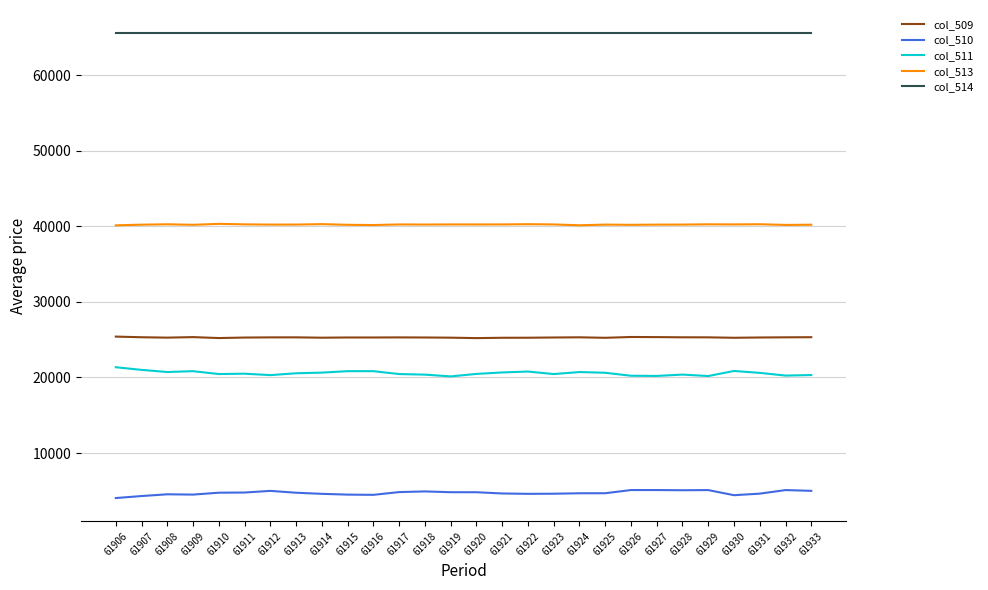

What is the sum of the col_514 values at 61914 and 61922?

131070